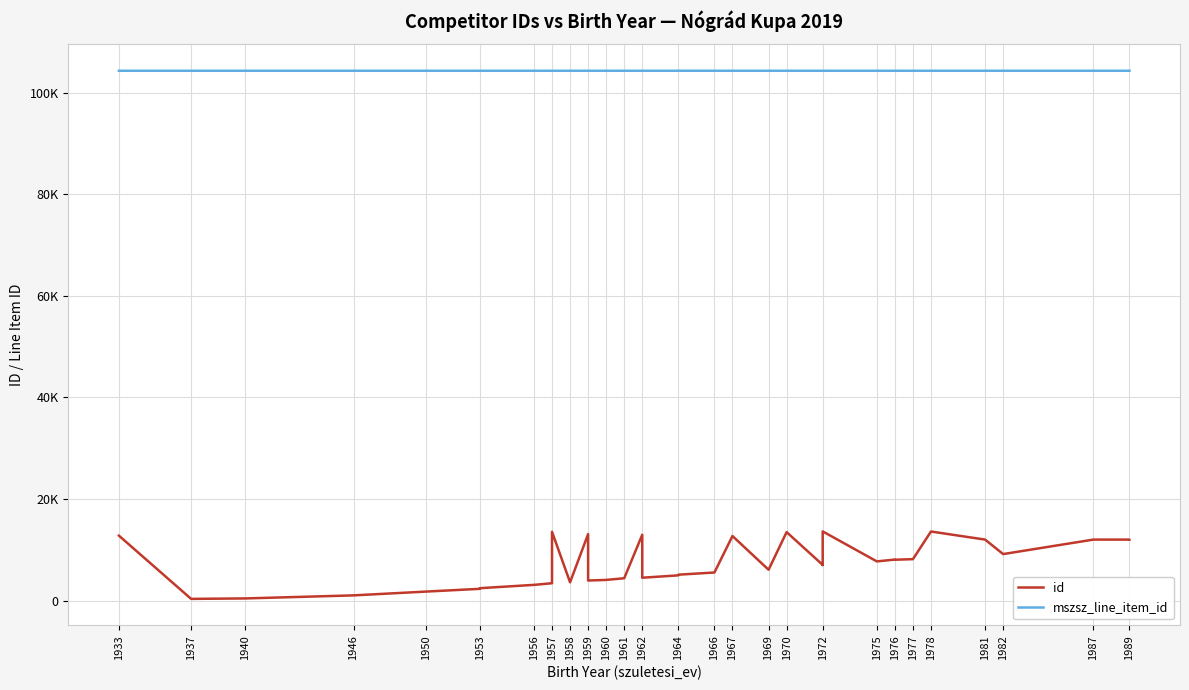

At 1962, list the series in order from largest to smallest.

mszsz_line_item_id, id